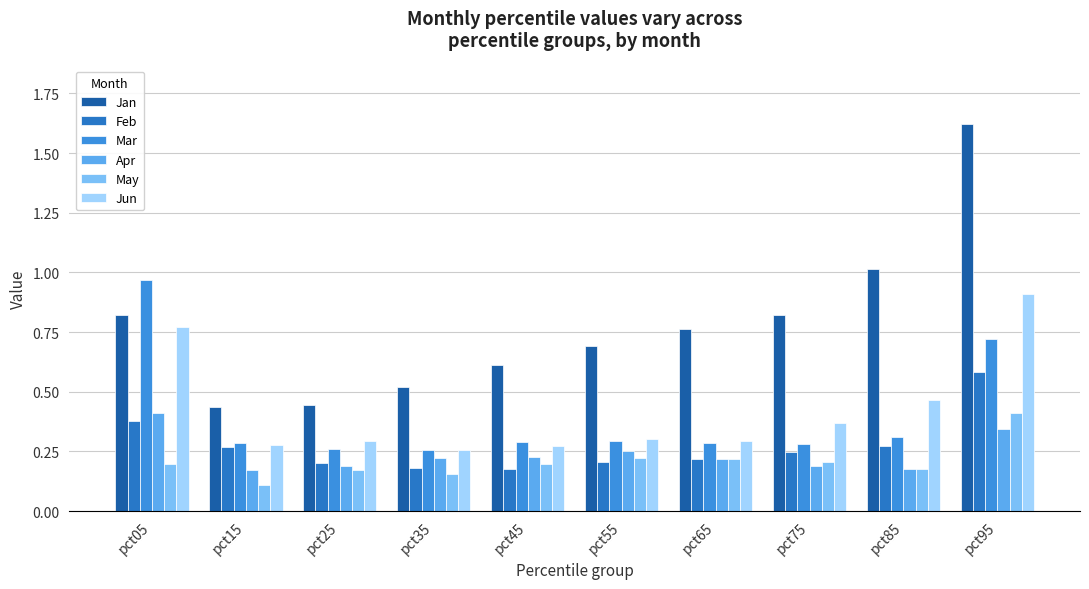

Is it true that Jun equals 0.8 at pct05?

True